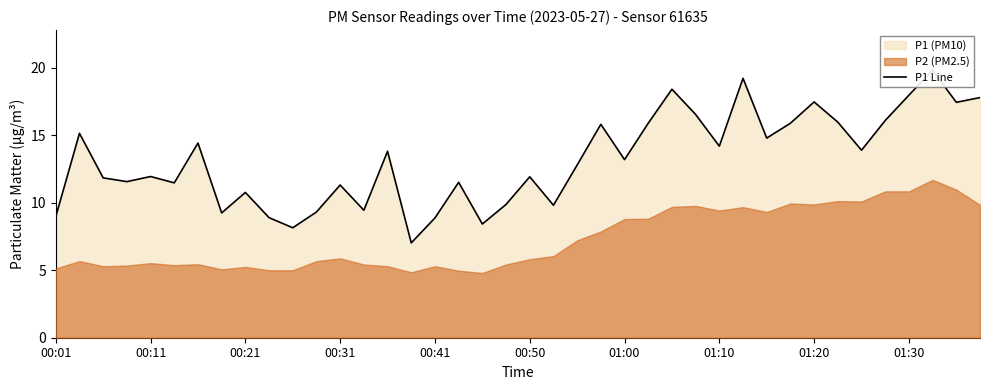

Where is the data nearest to the value 13?

22